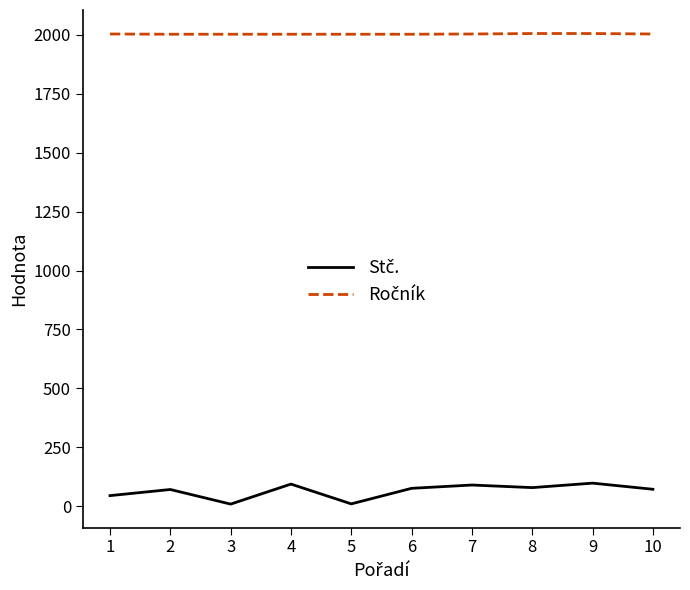

At which label does Stč. first exceed 76?

4